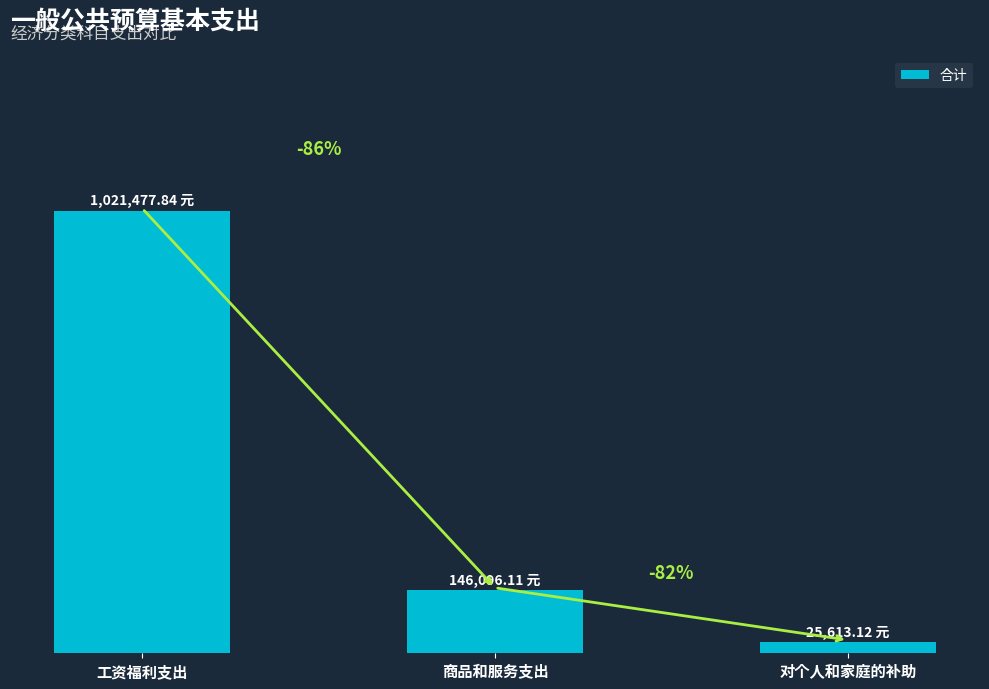

What is the change in value from 工资福利支出 to 商品和服务支出?

-875381.7